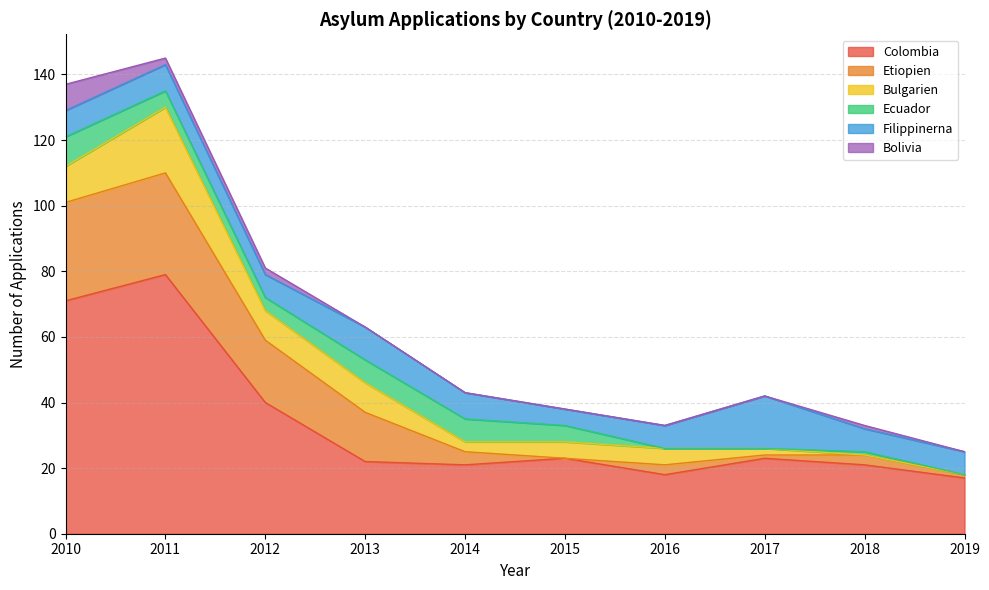

Does the chart display data point markers on the line(s)?

No